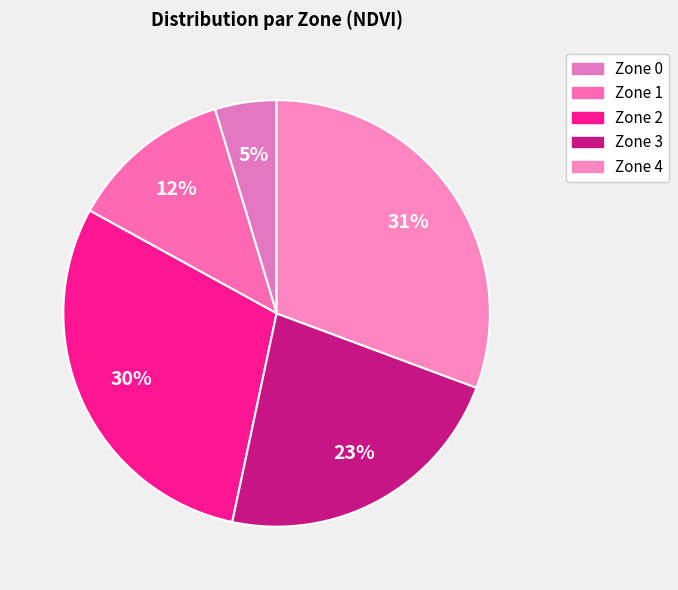

To the nearest percent, what portion does Zone 4 represent?

31%